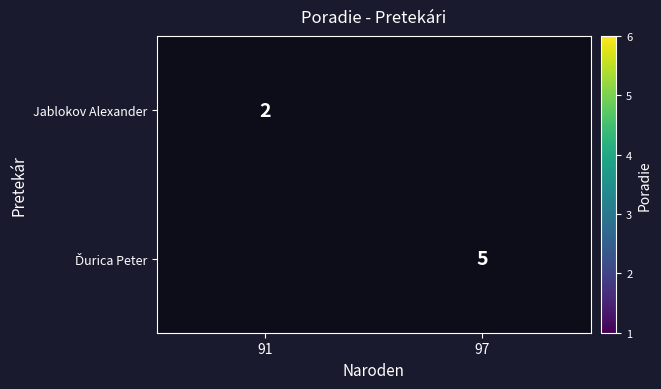

What is the maximum value shown in the chart?

5.0